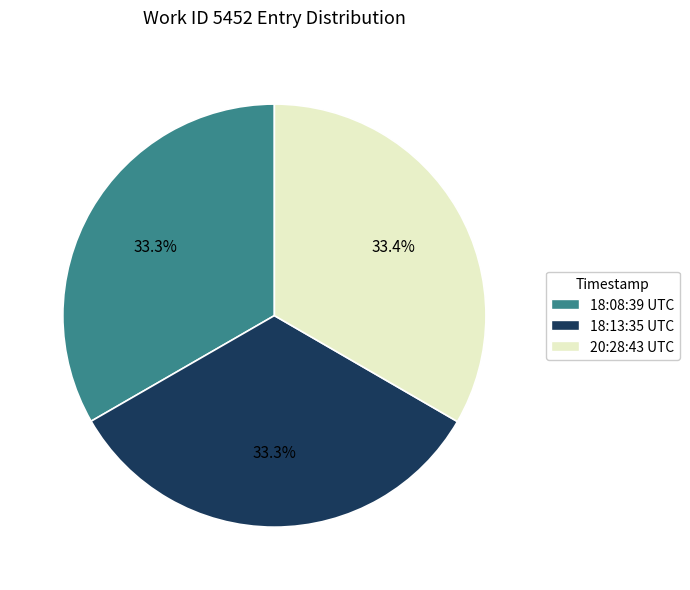

Does any single category account for the majority?

No